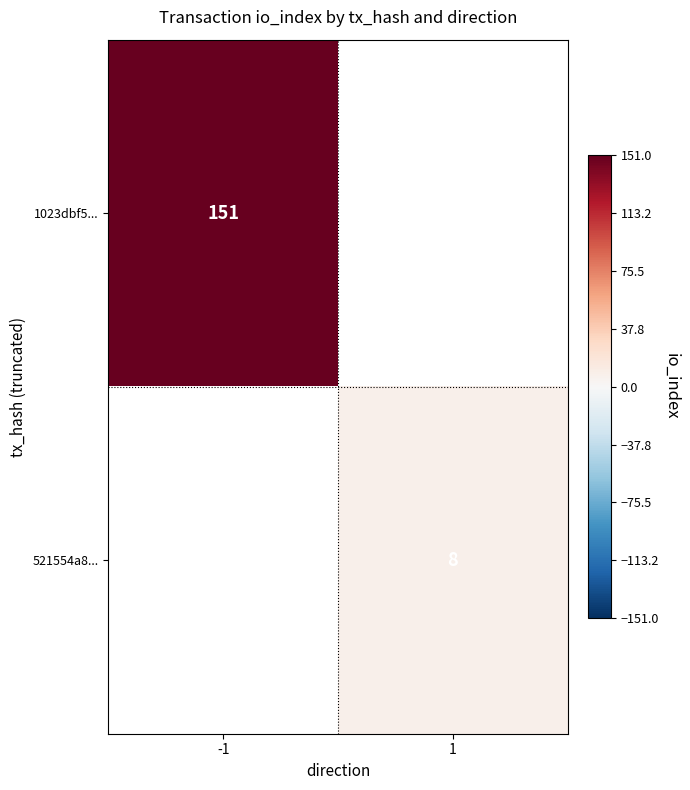

True or false: 1023dbf5... has a value of 151 at -1.

True